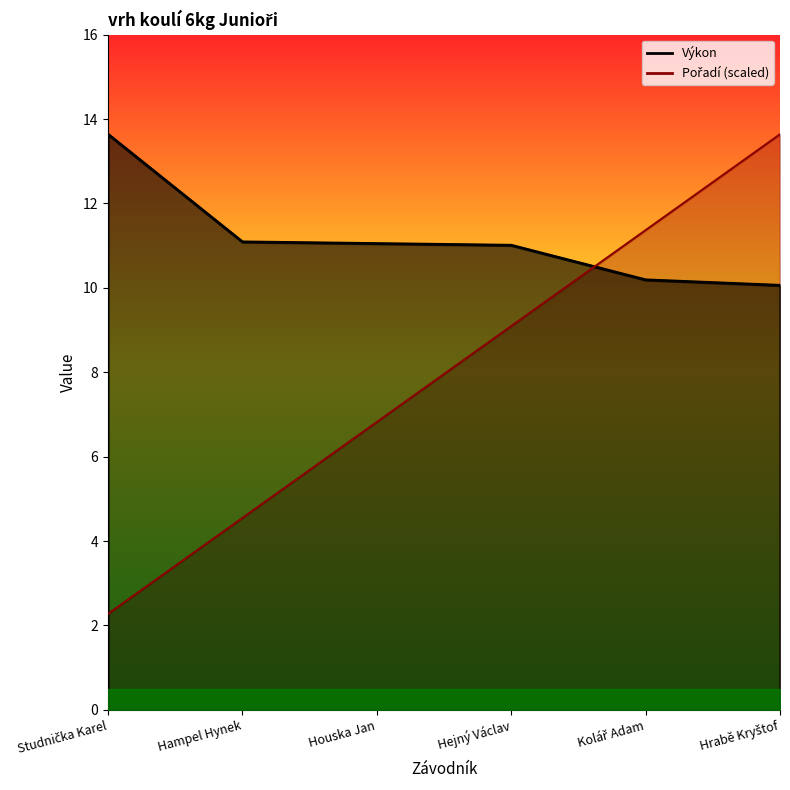

Which series ends up on top after the final intersection of Výkon and Pořadí?

Pořadí